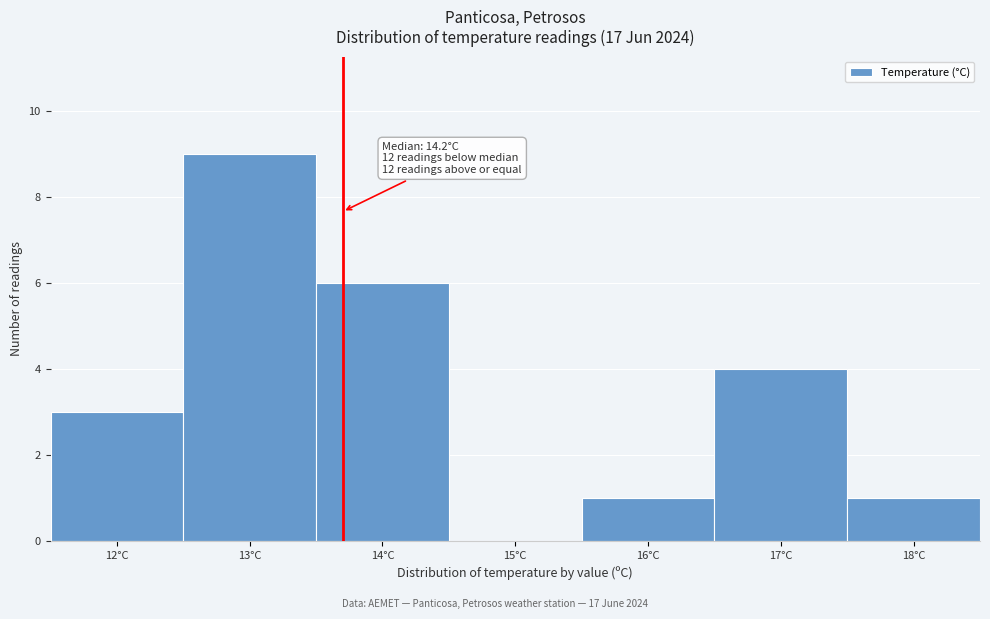

Reading left to right, transcribe all the data shown in this chart.

12°C=3	13°C=9	14°C=6	15°C=0	16°C=1	17°C=4	18°C=1